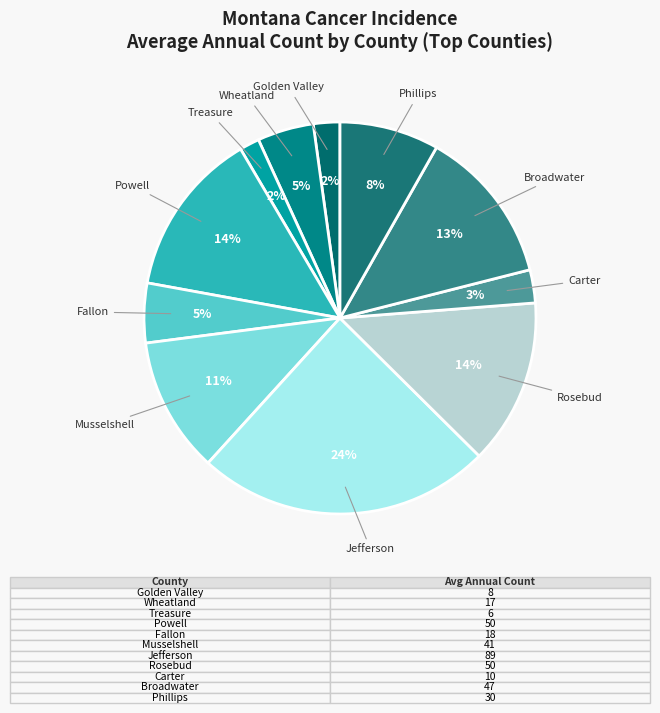

To the nearest percent, what is the average slice percentage?

9%